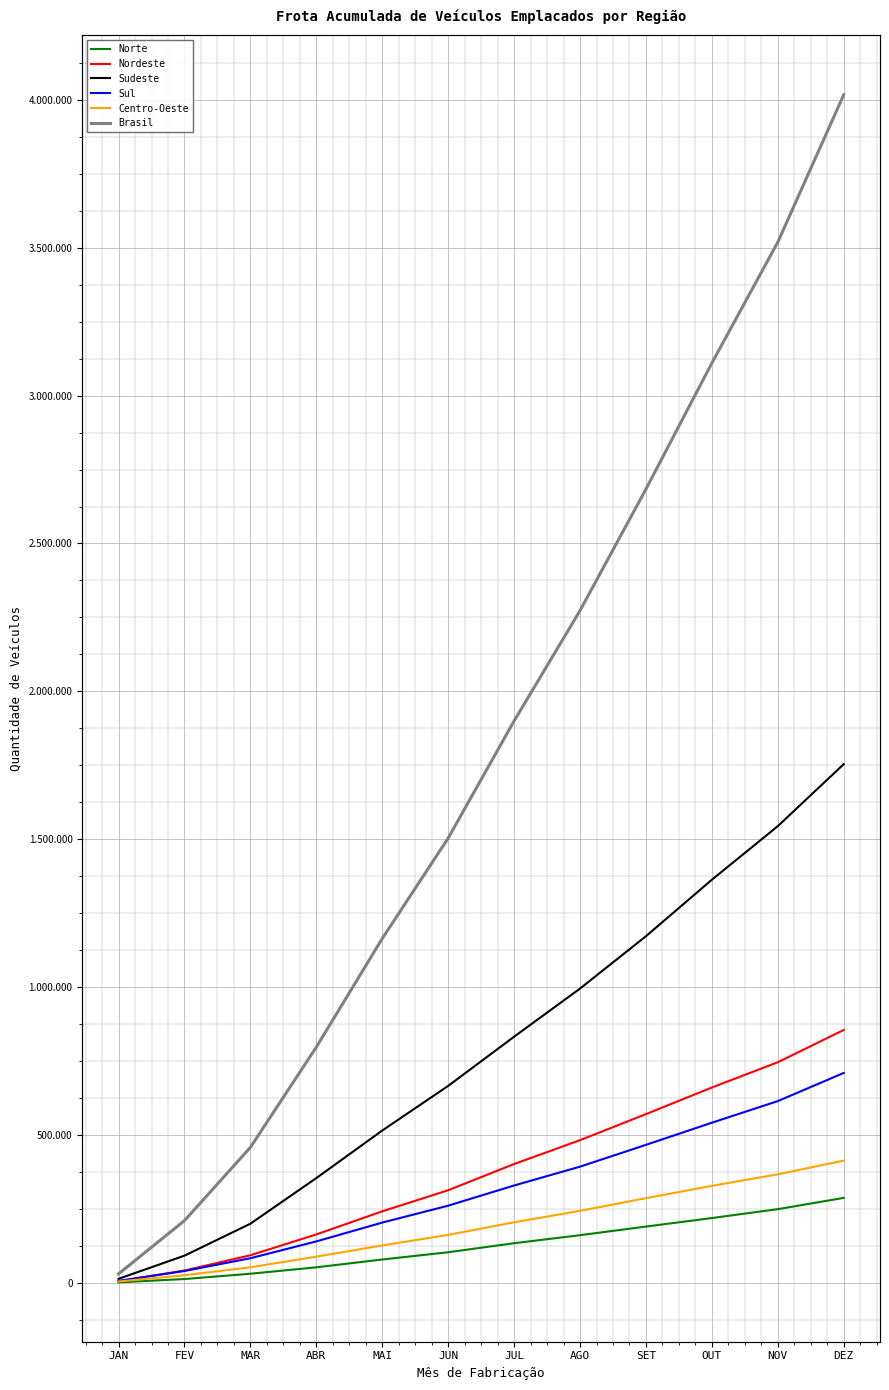

At which label is Sudeste closest to 883457?

JUL